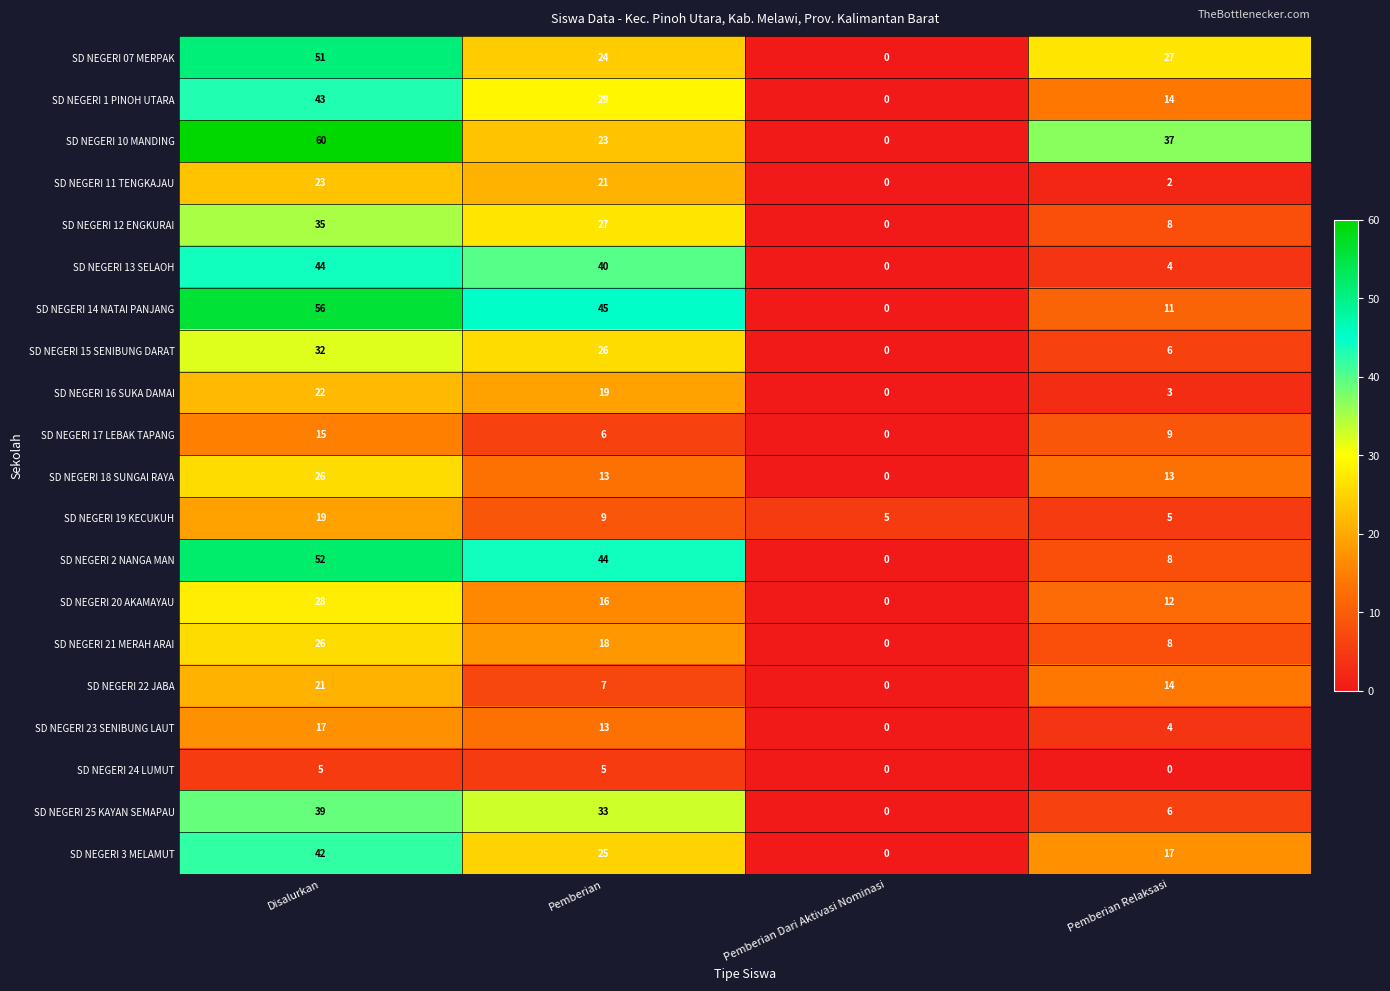

Which series has the widest spread of values?

SD NEGERI 10 MANDING